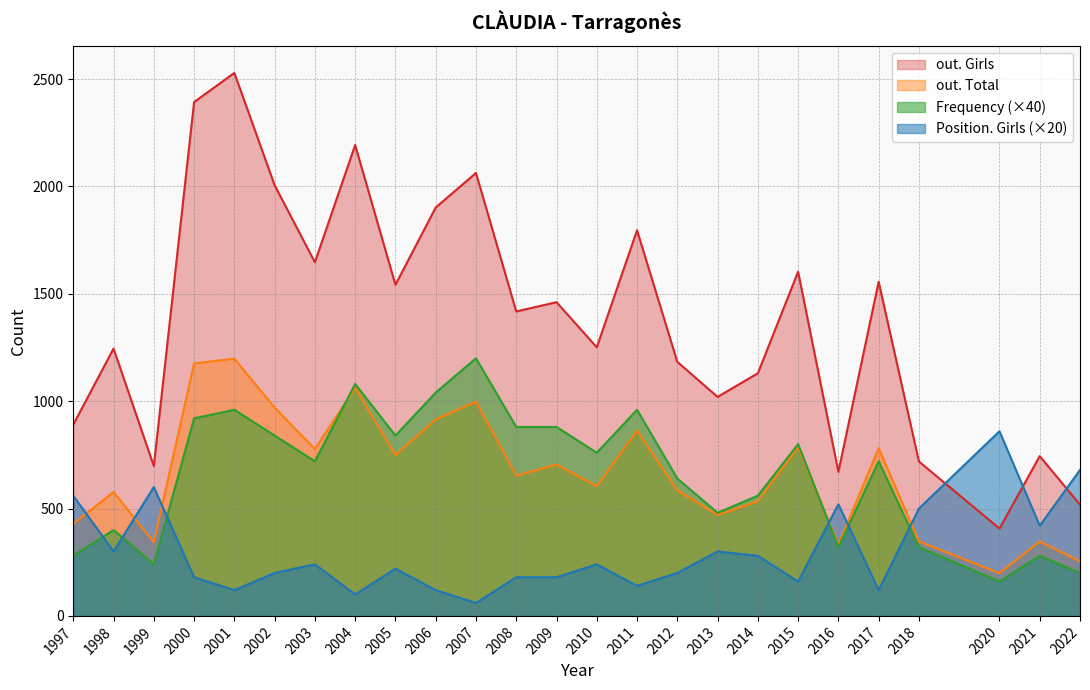

At which category is the sum across all series the highest?

2001